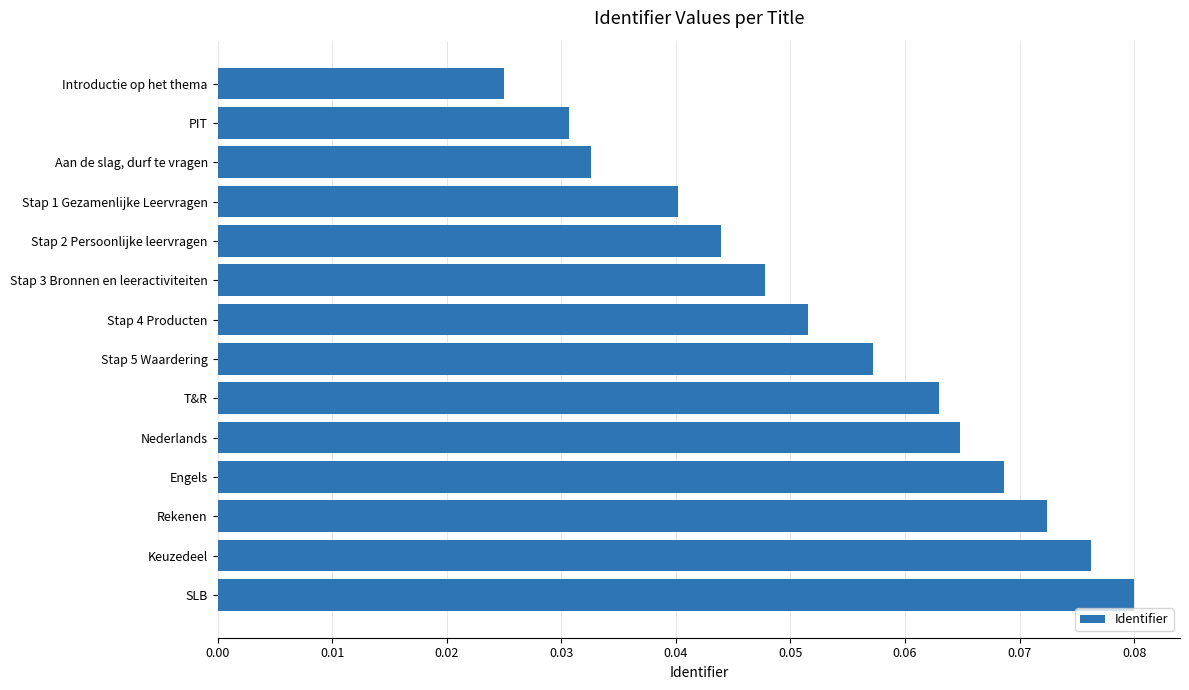

Which category has the highest value across all series?

SLB